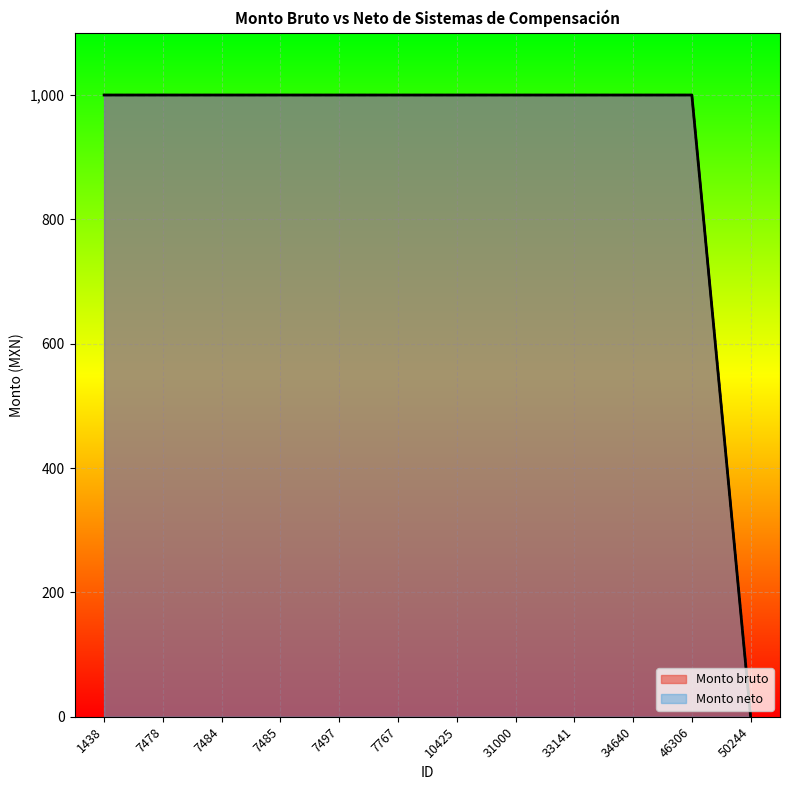

Does the chart display data point markers on the line(s)?

No